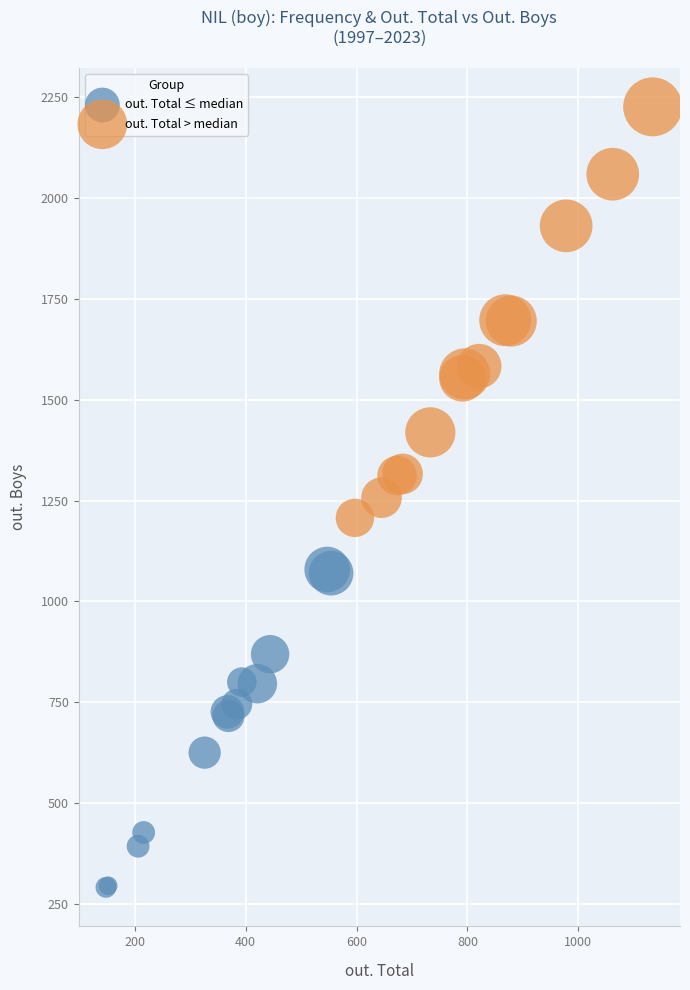

Which series contains the highest Y value?

out. Total > median